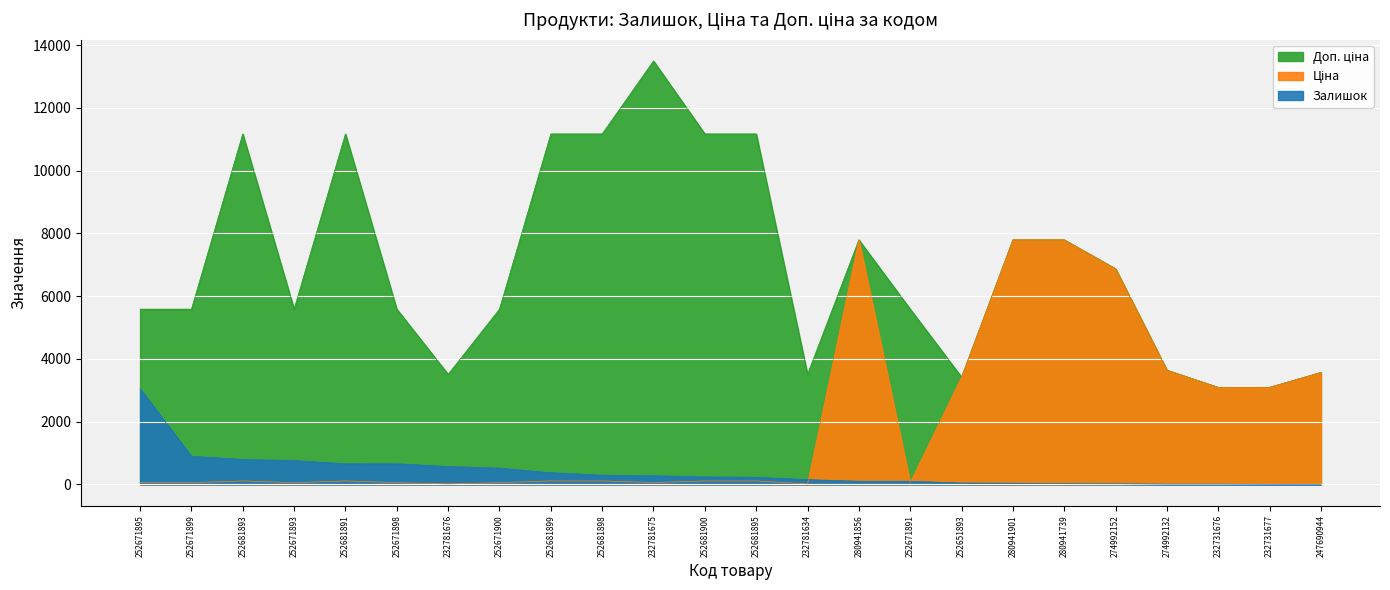

How many lines are shown in the chart?

3